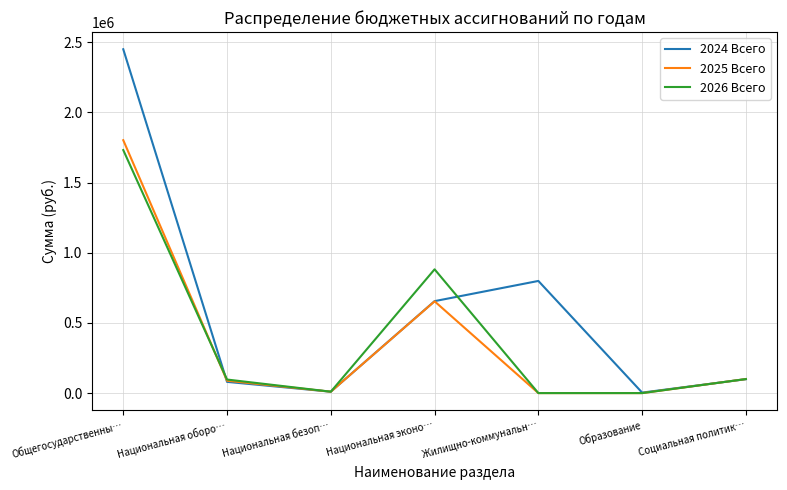

At which category is the sum across all series the highest?

Общегосударственны…